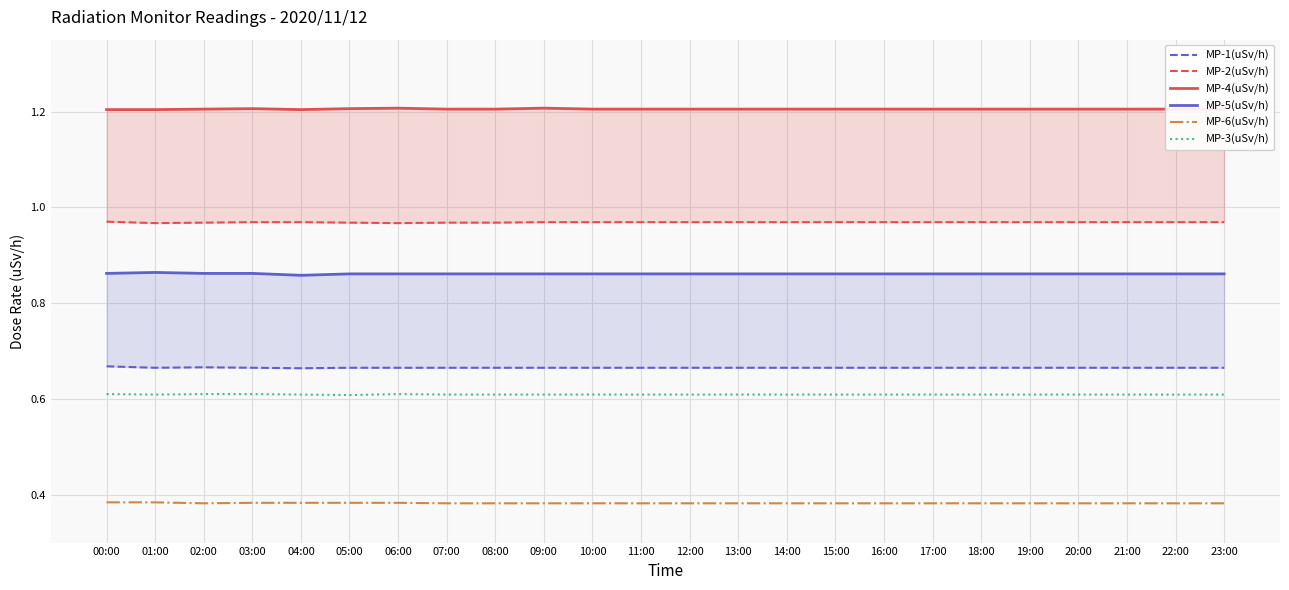

Reading left to right, list all the values displayed in this chart.

MP-1(uSv/h): 0.7	0.7	0.7	0.7	0.7	0.7	0.7	0.7	0.7	0.7	0.7	0.7	0.7	0.7	0.7	0.7	0.7	0.7	0.7	0.7	0.7	0.7	0.7	0.7
MP-2(uSv/h): 1.0	1.0	1.0	1.0	1.0	1.0	1.0	1.0	1.0	1.0	1.0	1.0	1.0	1.0	1.0	1.0	1.0	1.0	1.0	1.0	1.0	1.0	1.0	1.0
MP-4(uSv/h): 1.2	1.2	1.2	1.2	1.2	1.2	1.2	1.2	1.2	1.2	1.2	1.2	1.2	1.2	1.2	1.2	1.2	1.2	1.2	1.2	1.2	1.2	1.2	1.2
MP-5(uSv/h): 0.9	0.9	0.9	0.9	0.9	0.9	0.9	0.9	0.9	0.9	0.9	0.9	0.9	0.9	0.9	0.9	0.9	0.9	0.9	0.9	0.9	0.9	0.9	0.9
MP-6(uSv/h): 0.4	0.4	0.4	0.4	0.4	0.4	0.4	0.4	0.4	0.4	0.4	0.4	0.4	0.4	0.4	0.4	0.4	0.4	0.4	0.4	0.4	0.4	0.4	0.4
MP-3(uSv/h): 0.6	0.6	0.6	0.6	0.6	0.6	0.6	0.6	0.6	0.6	0.6	0.6	0.6	0.6	0.6	0.6	0.6	0.6	0.6	0.6	0.6	0.6	0.6	0.6